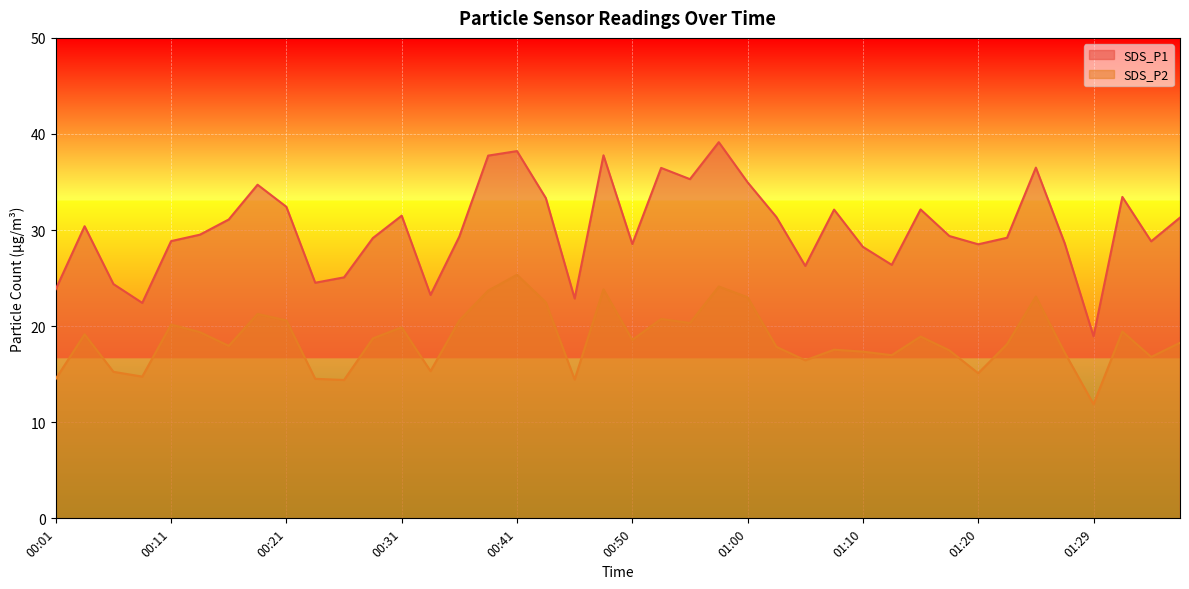

Which series has the largest total across all categories?

SDS_P1